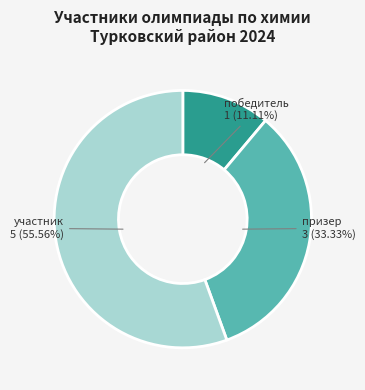

To the nearest percent, what is the combined percentage of участник and победитель?

67%